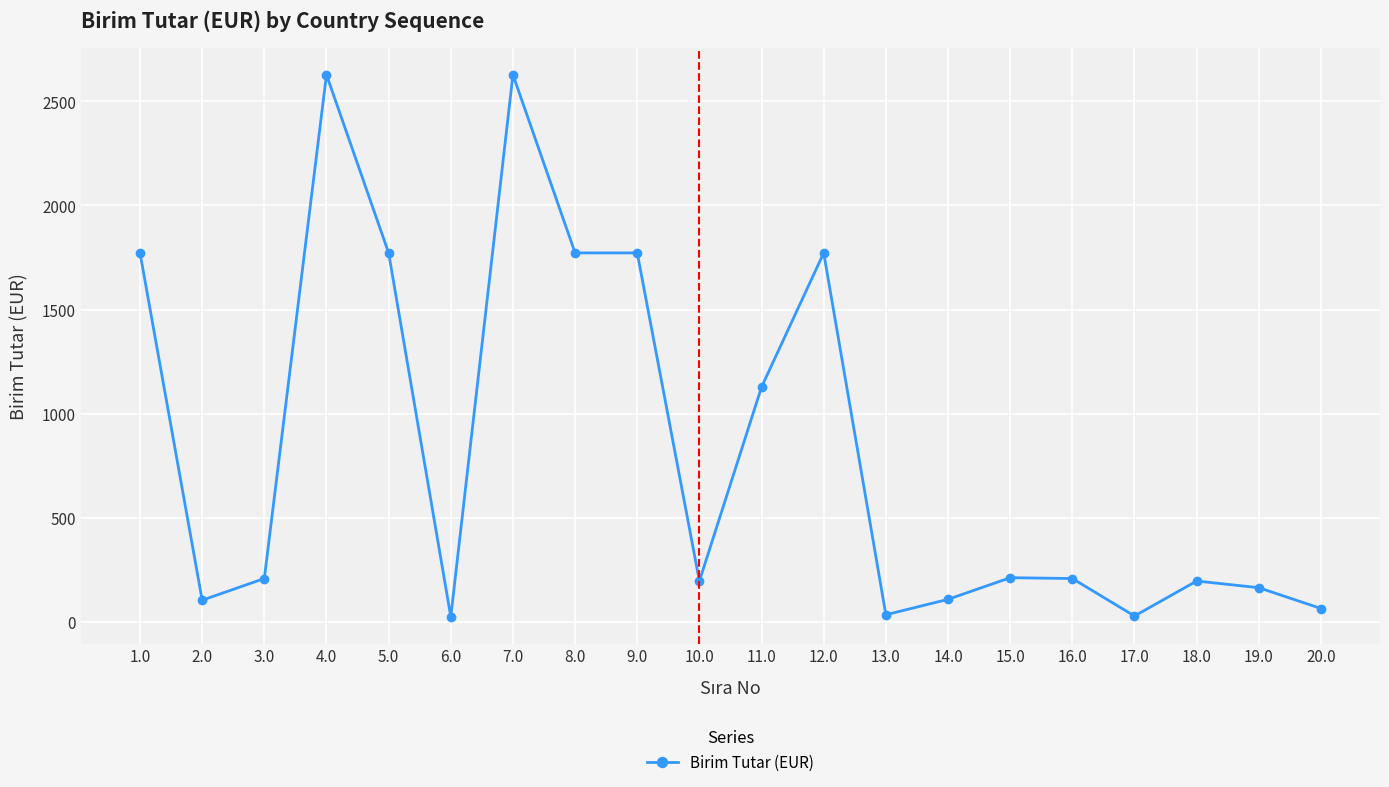

At which category does the data reach its first local peak?

4.0